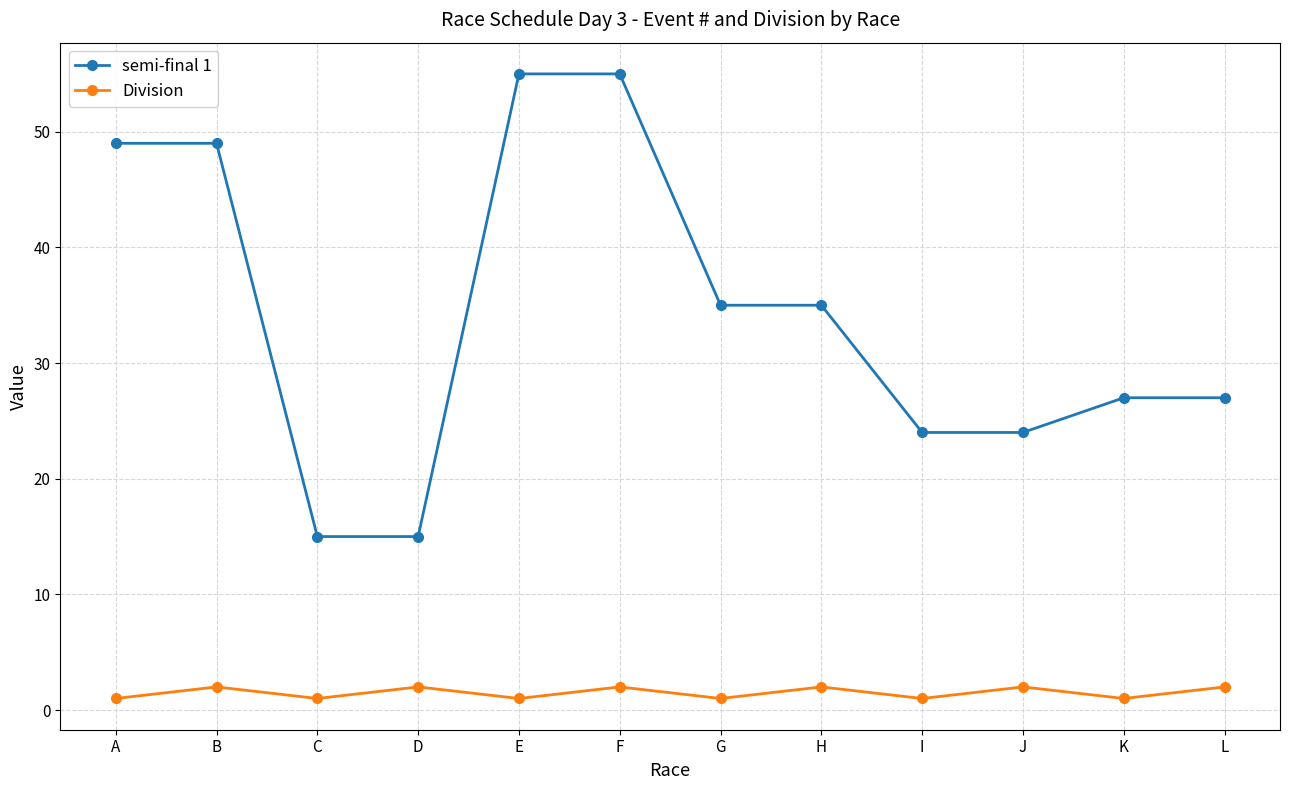

What is the value of the Division point at the 10th from the left?

2